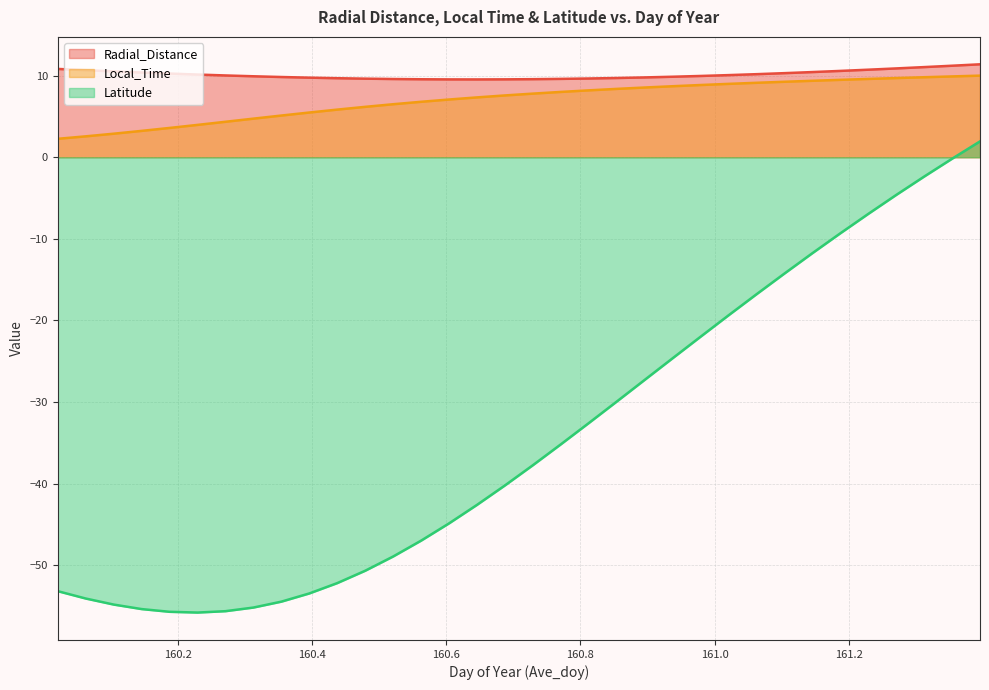

The Radial_Distance series shows 9.7 at 160.4375. True or false?

True